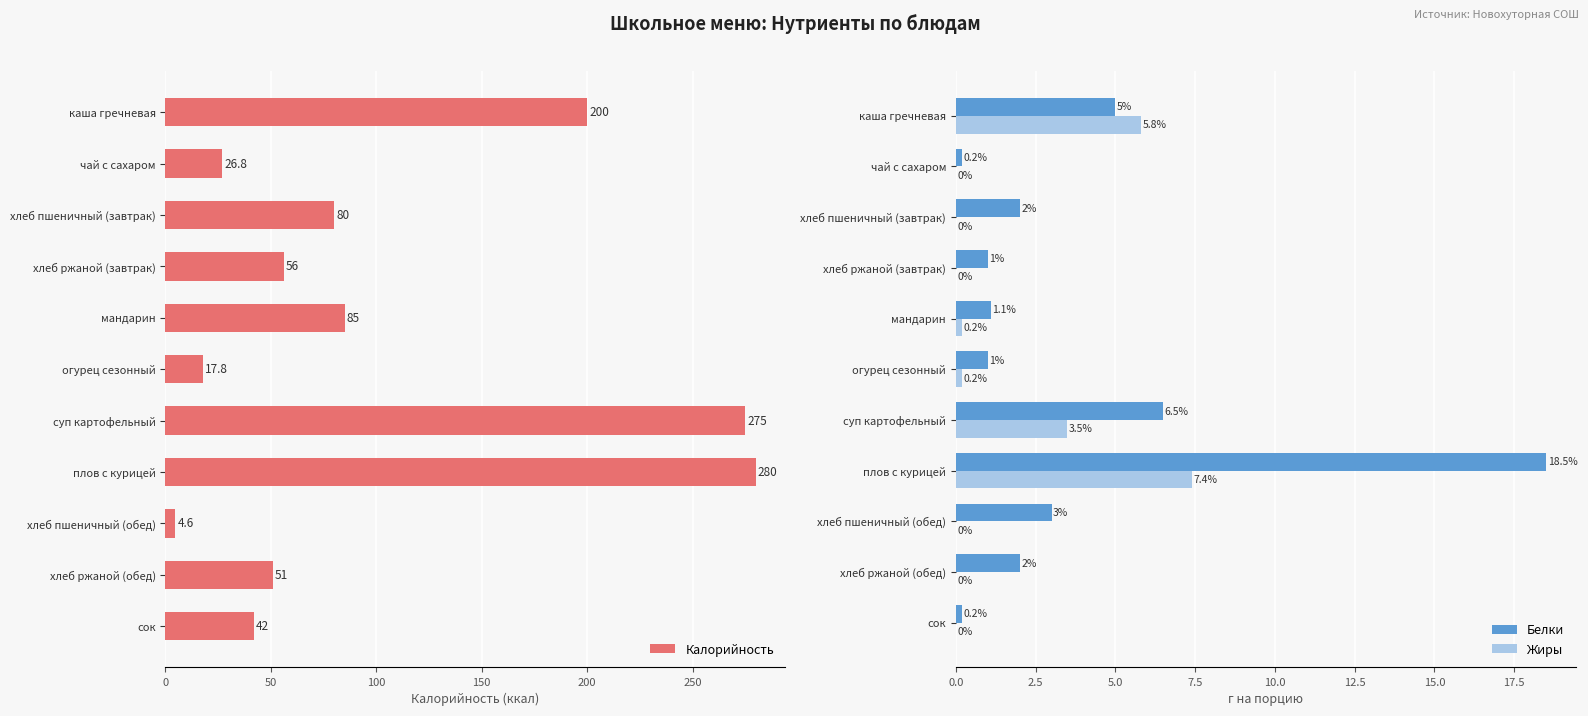

Where is Белки nearest to the value 9?

суп картофельный